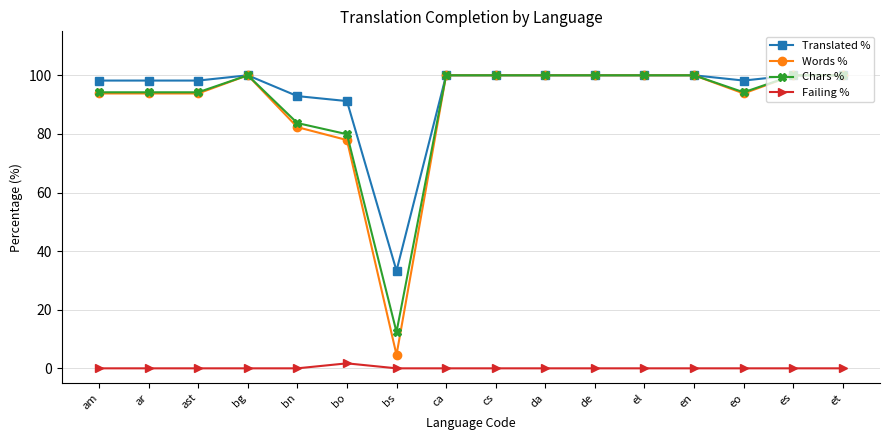

What position from the right is es?

2